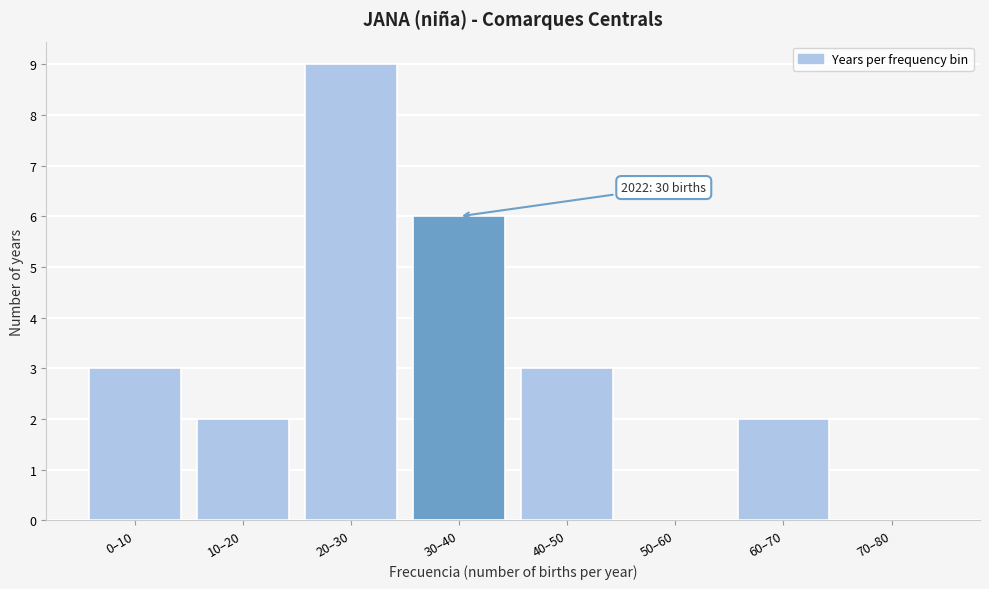

Reading left to right, list all the values displayed in this chart.

0–10=3	10–20=2	20–30=9	30–40=6	40–50=3	50–60=0	60–70=2	70–80=0